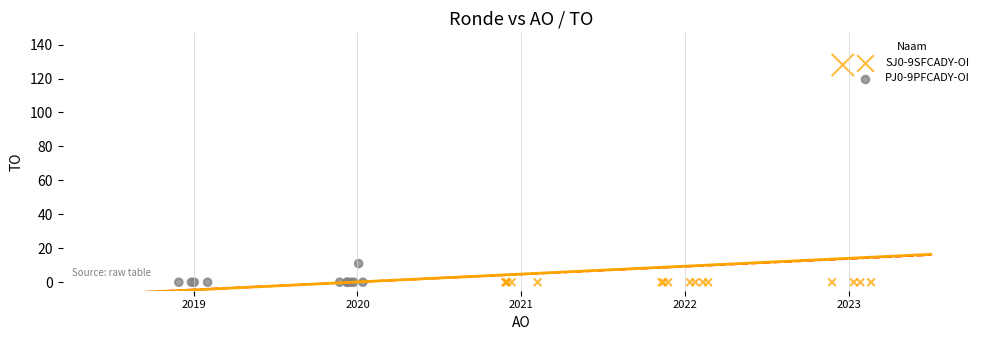

Which series contains the highest Y value?

SJ0-9SFCADY-OI